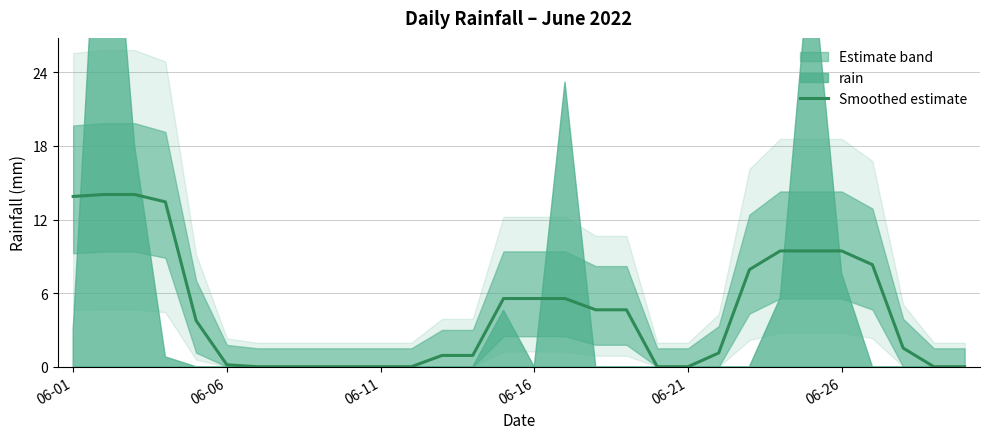

Is it true that Smoothed estimate equals 0.0 at 06-11?

True